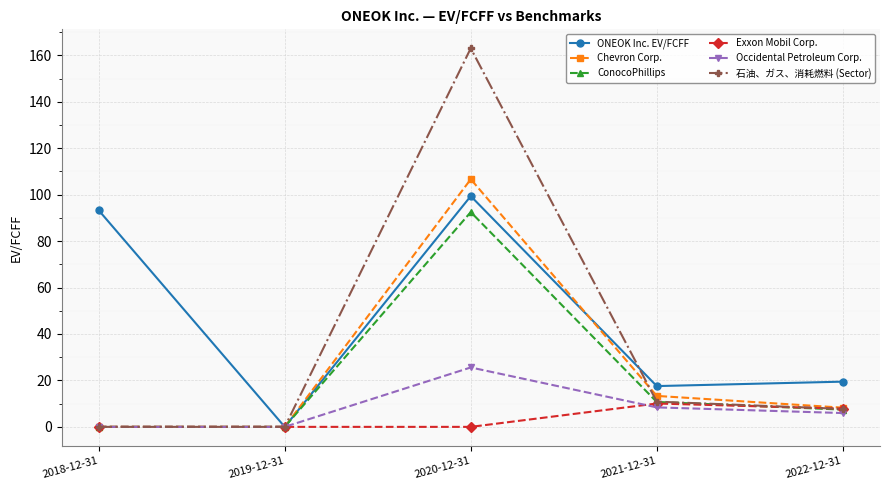

In 石油、ガス、消耗燃料 (Sector), how many points are higher than both neighbors (excluding endpoints)?

1